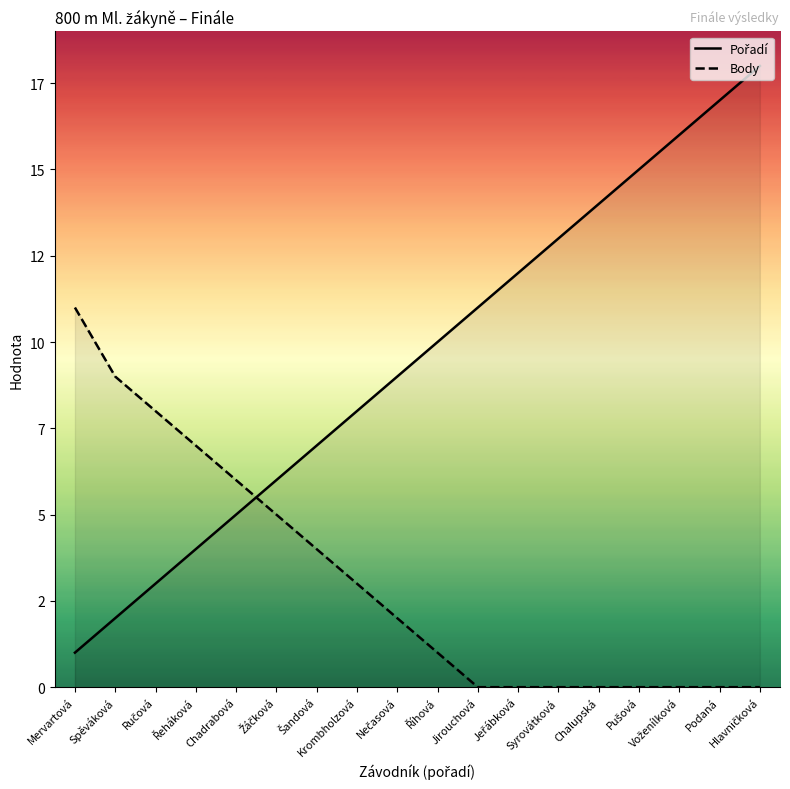

How many lines are shown in the chart?

2